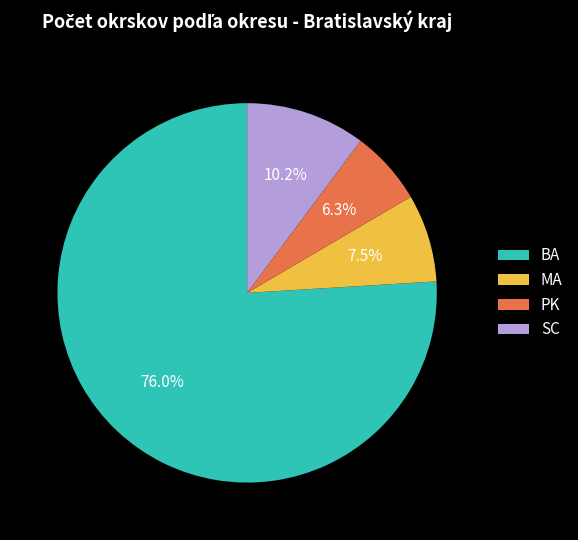

To the nearest percent, what is the difference between the largest and smallest slice percentages?

70%